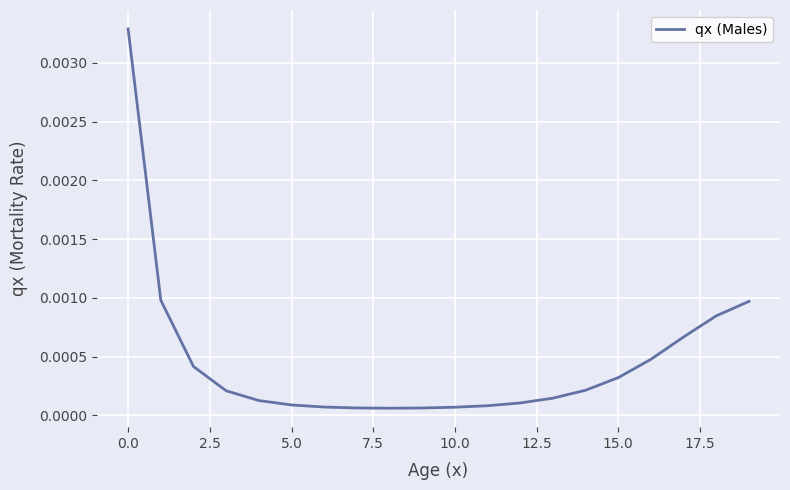

Does the chart display data point markers on the line(s)?

No